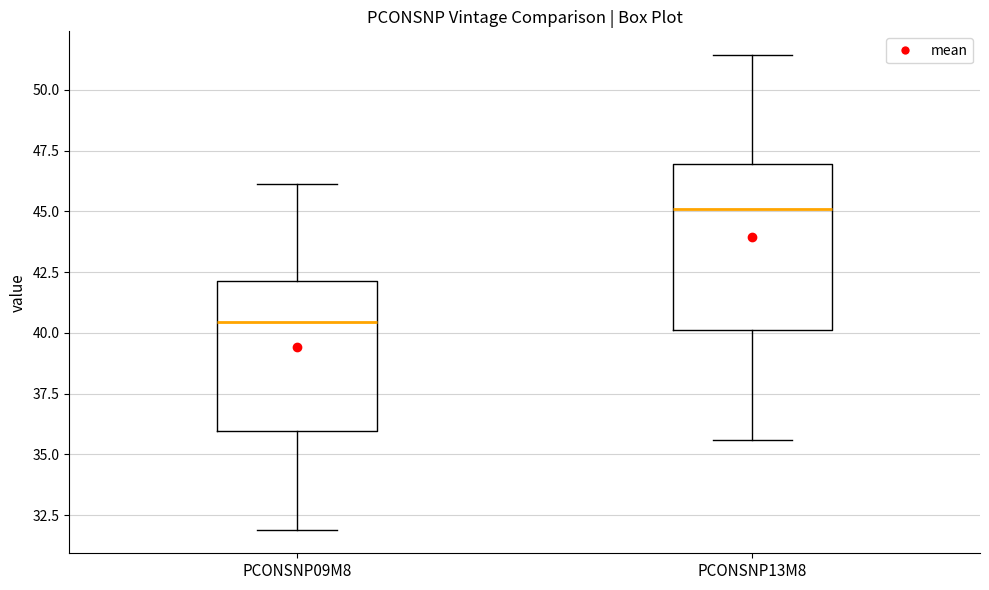

Comparing the boxes themselves (not the whiskers), which one is the tallest?

PCONSNP13M8